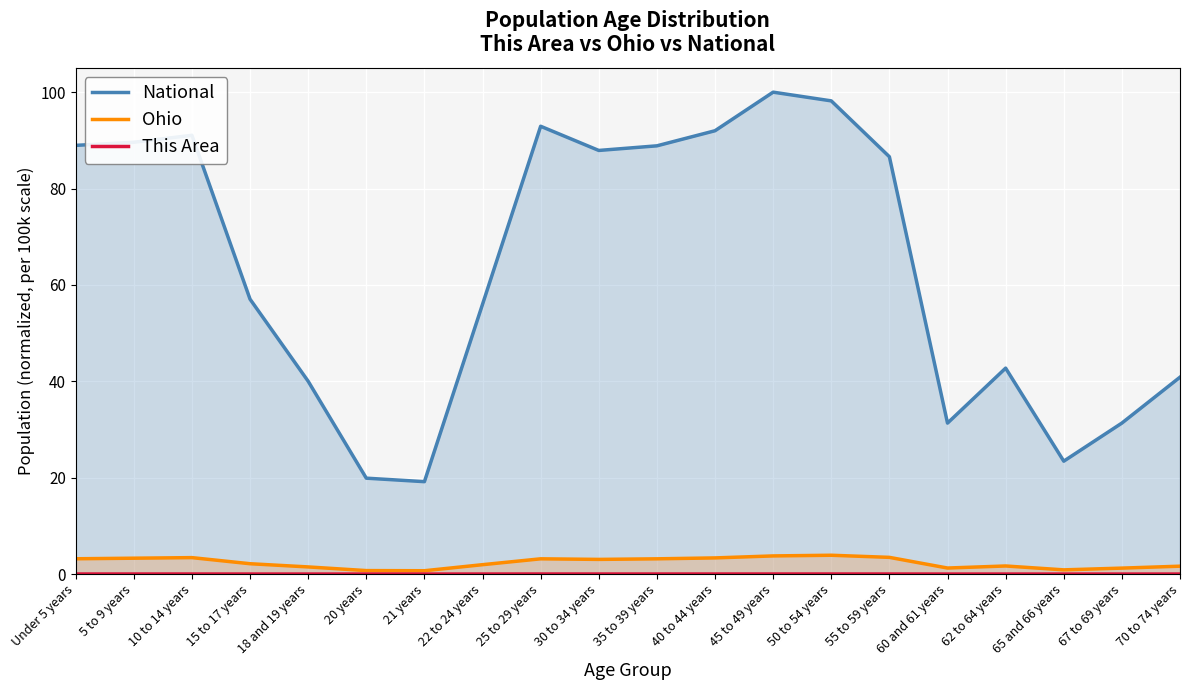

True or false: National and This Area intersect in this chart.

False